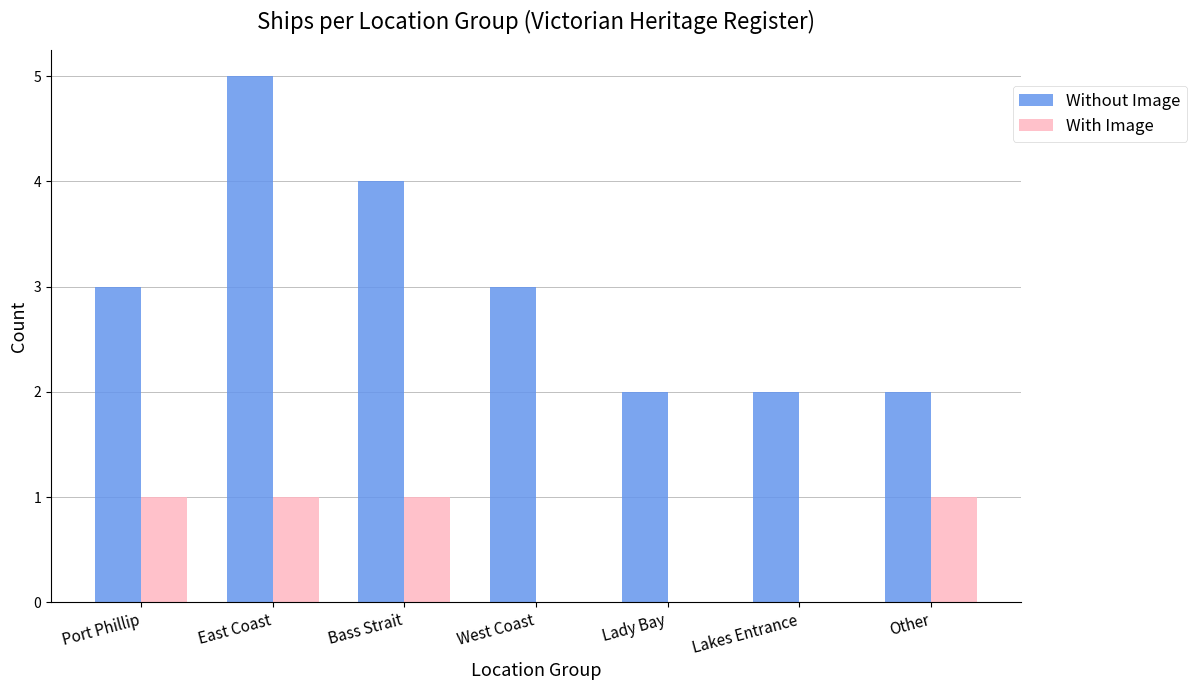

Reading left to right, extract all data points from this chart.

Without Image: Port Phillip=3	East Coast=5	Bass Strait=4	West Coast=3	Lady Bay=2	Lakes Entrance=2	Other=2
With Image: Port Phillip=1	East Coast=1	Bass Strait=1	West Coast=0	Lady Bay=0	Lakes Entrance=0	Other=1